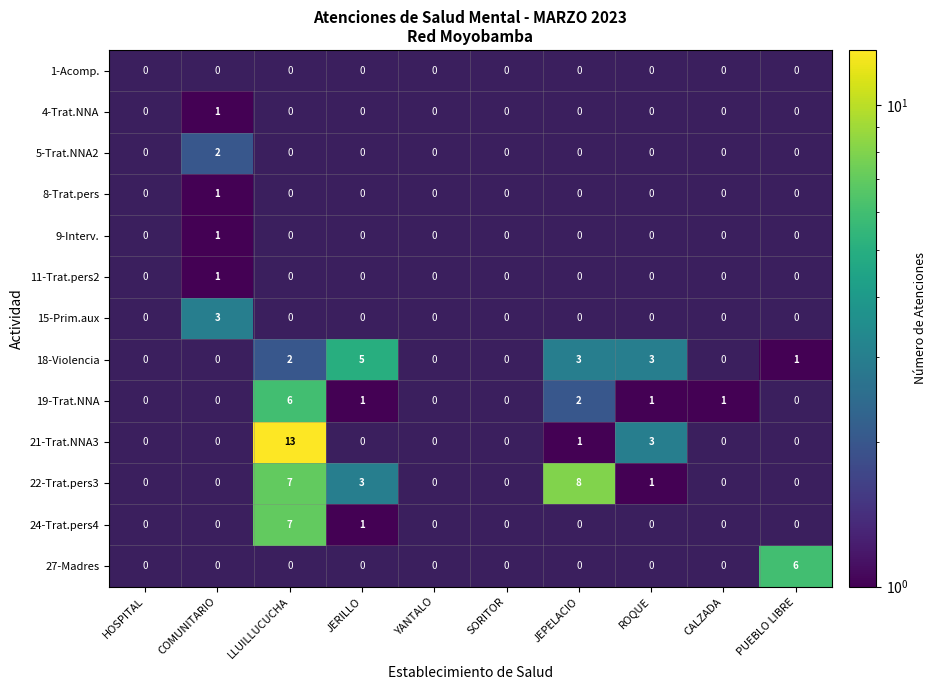

How many 4-Trat.NNA values are between 0 and 1?

10